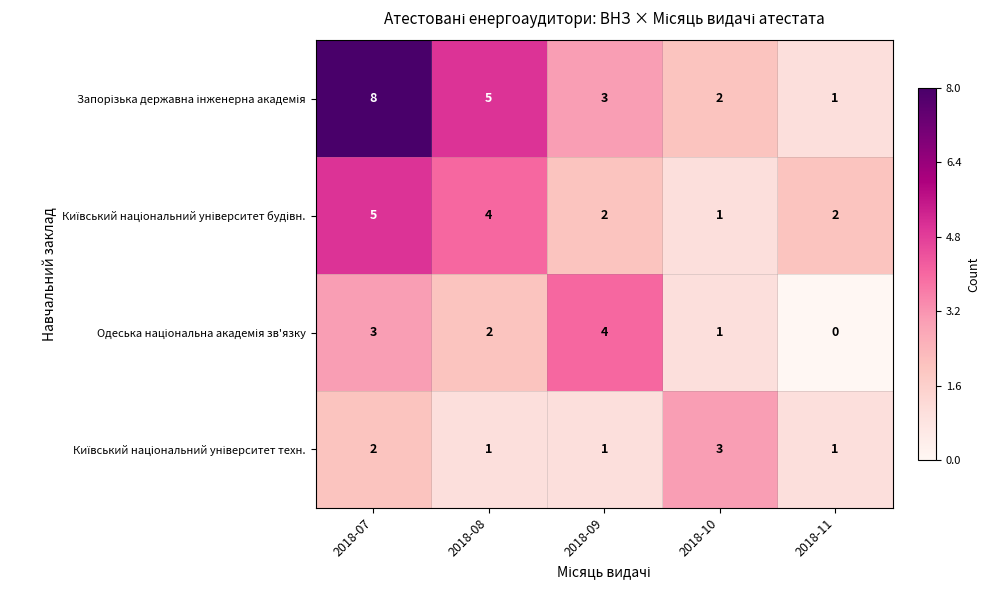

At which category does the chart reach its minimum across all series?

2018-11